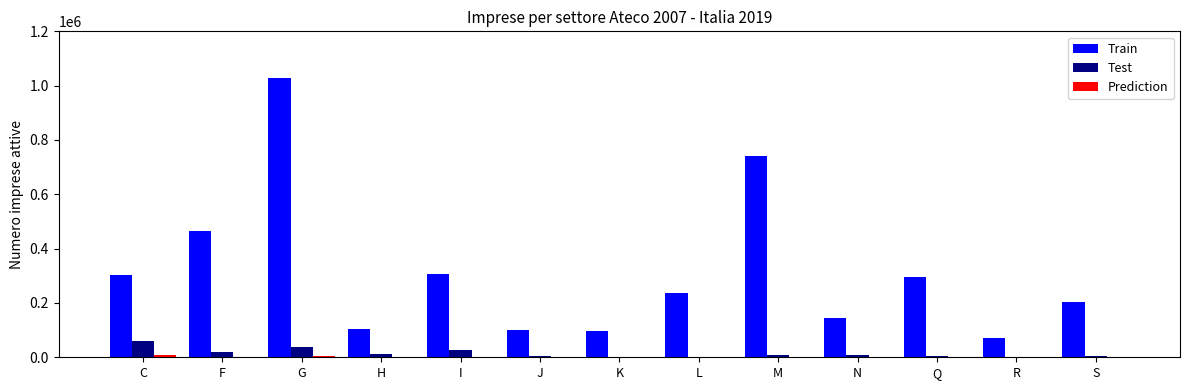

How many series are shown in this chart?

3